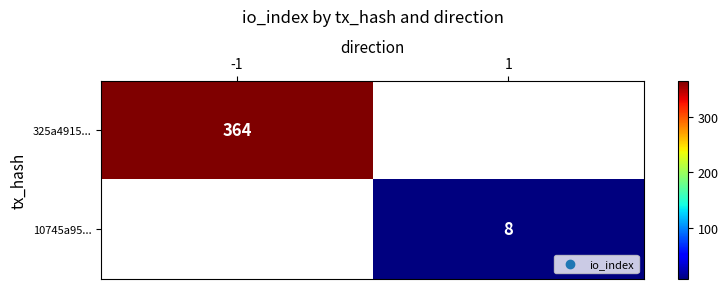

The value of 10745a95... at 1 is 14. True or false?

False